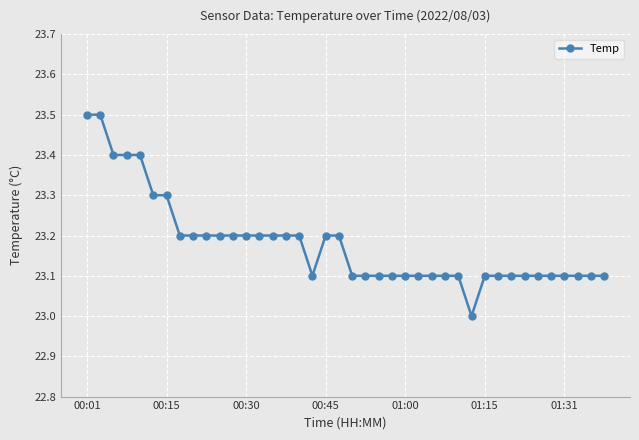

What is the smallest value displayed?

23.0